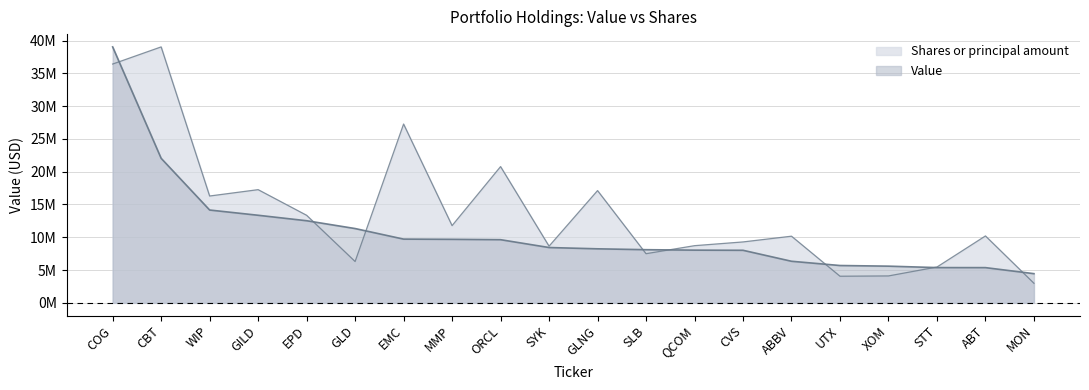

True or false: Value has a value of 8237000.0 at GLNG.

True